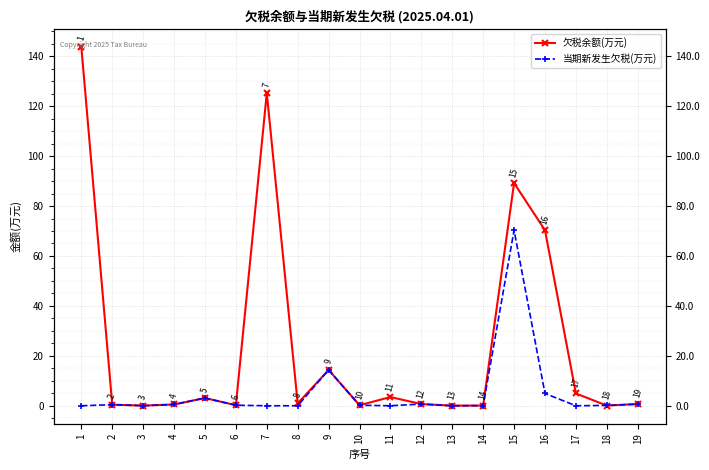

Is the value of 欠税余额(万元) at 9 greater than the value of 当期新发生欠税(万元) at 8?

Yes